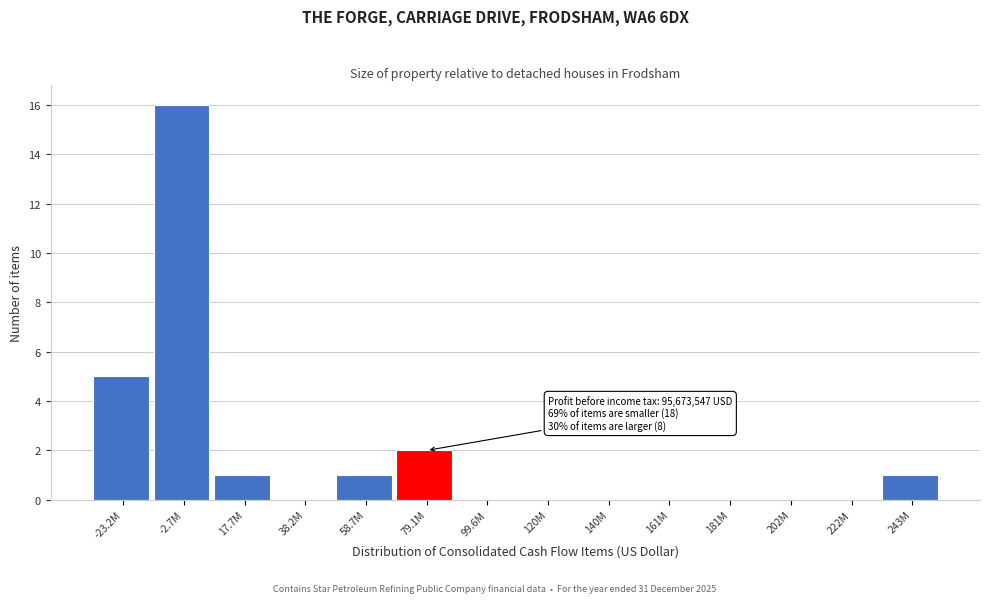

What is the maximum value shown in the chart?

16